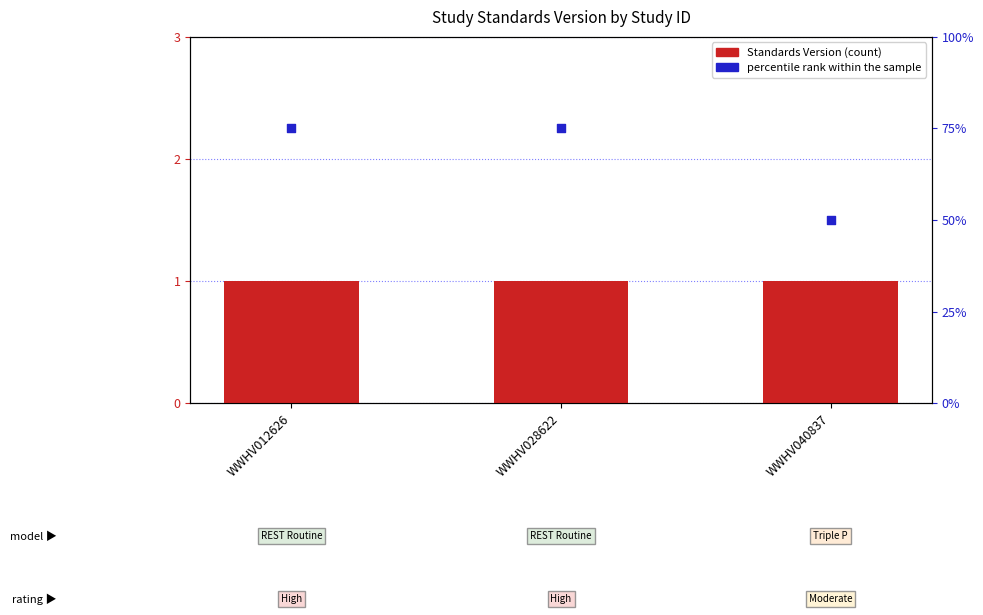

Which series contains the lowest Y value?

Standards Version